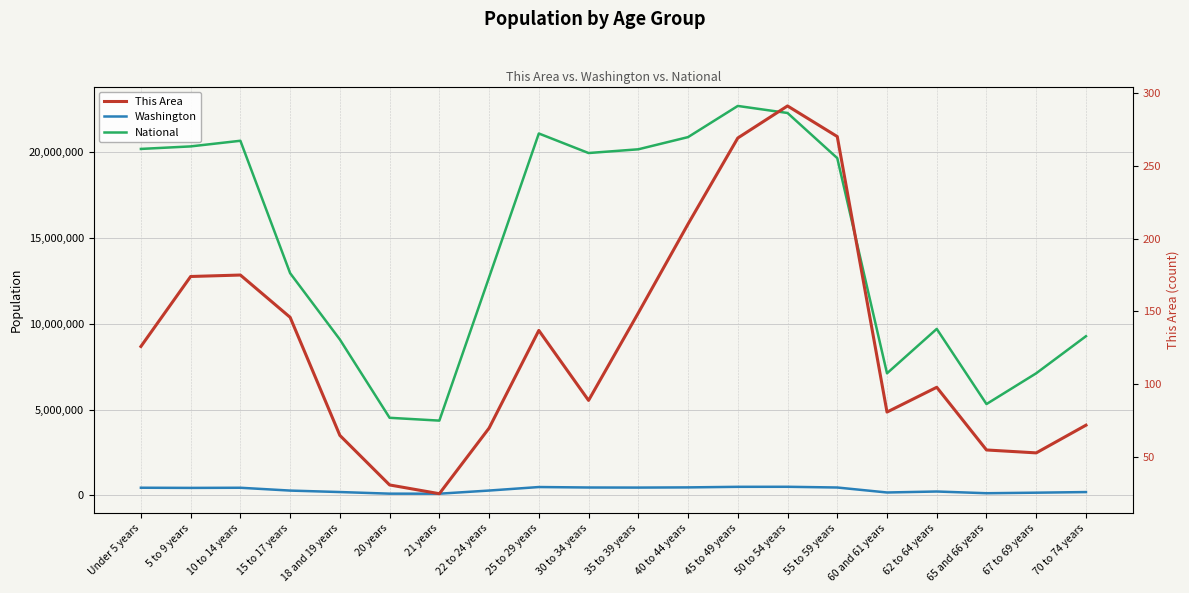

List the labels in order of Washington value, smallest first.

21 years, 20 years, 65 and 66 years, 67 to 69 years, 60 and 61 years, 70 to 74 years, 18 and 19 years, 62 to 64 years, 15 to 17 years, 22 to 24 years, 5 to 9 years, 10 to 14 years, Under 5 years, 35 to 39 years, 55 to 59 years, 30 to 34 years, 40 to 44 years, 25 to 29 years, 45 to 49 years, 50 to 54 years